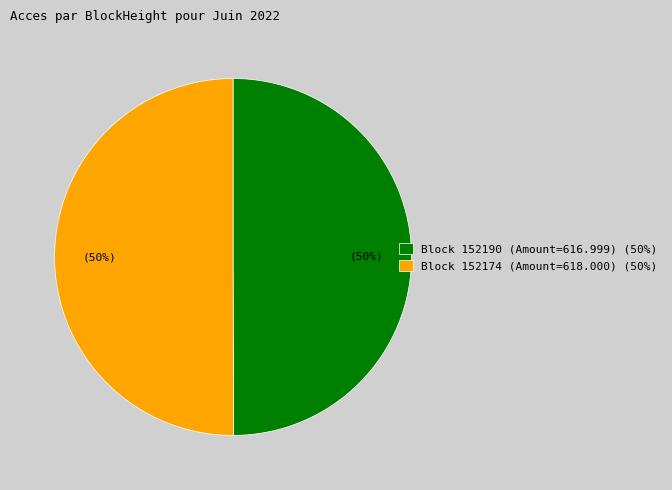

Is it true that Block 152174 (Amount=618.000) (50%) is 43% of the pie?

False